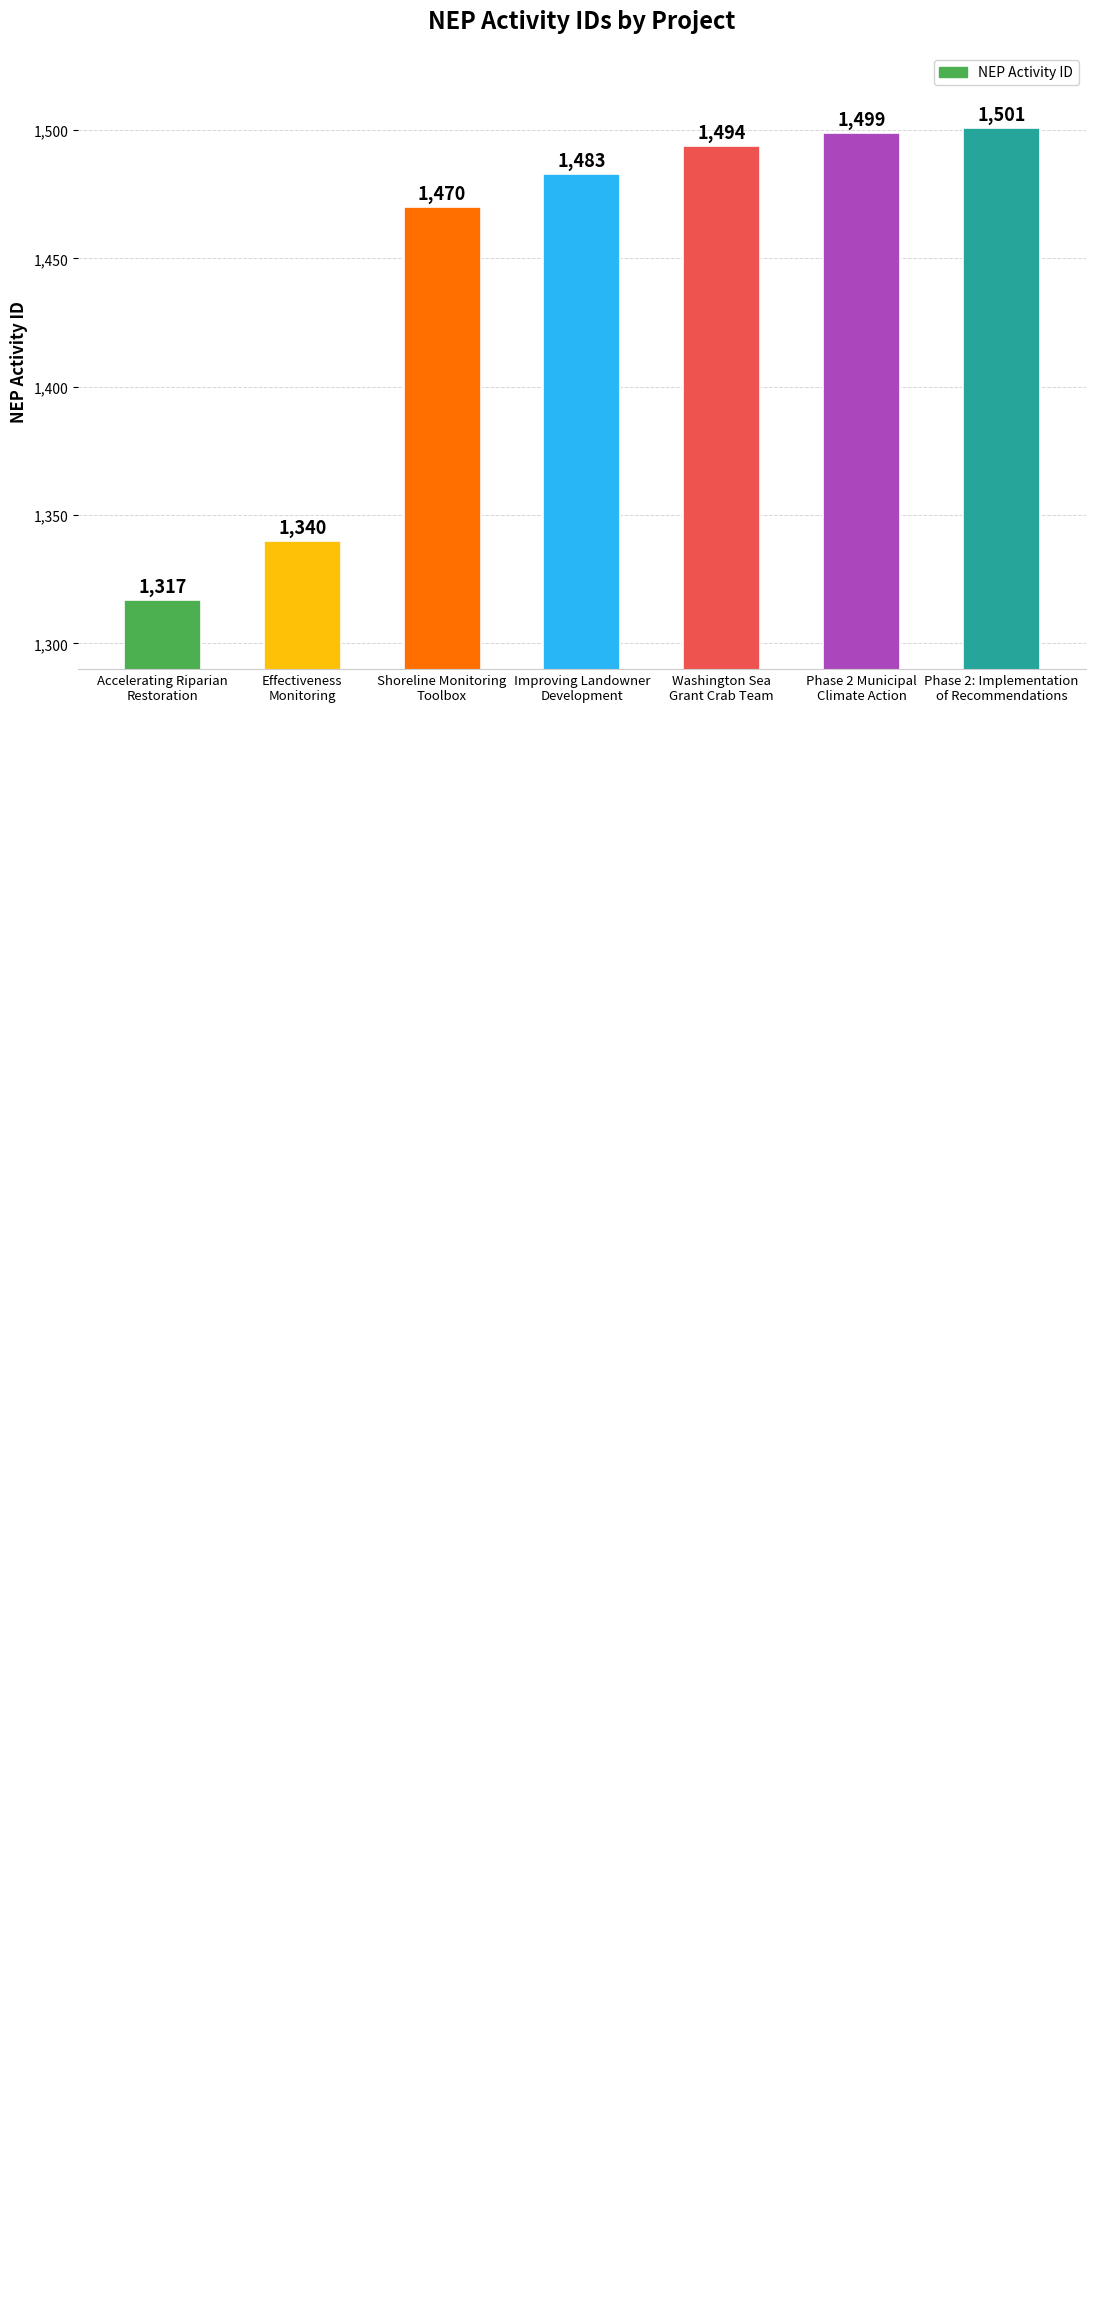

Read the value at Improving Landowner
Development, to the nearest 50.

1500